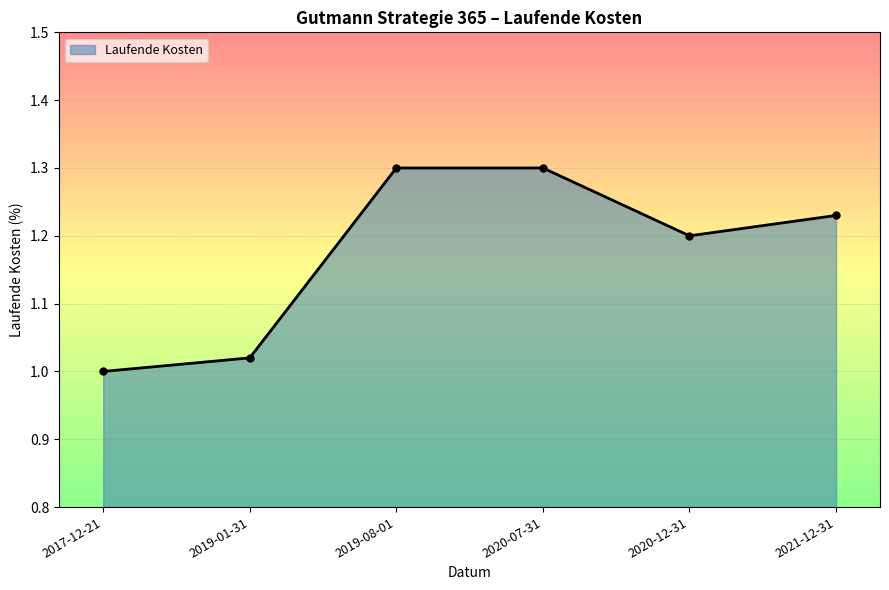

Which has a higher value, 2019-01-31 or 2020-07-31?

2020-07-31